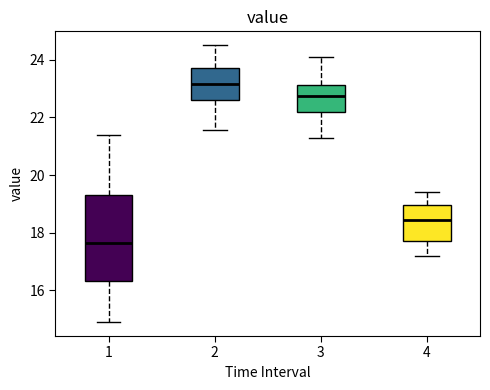

Comparing the boxes themselves (not the whiskers), which one is the tallest?

1